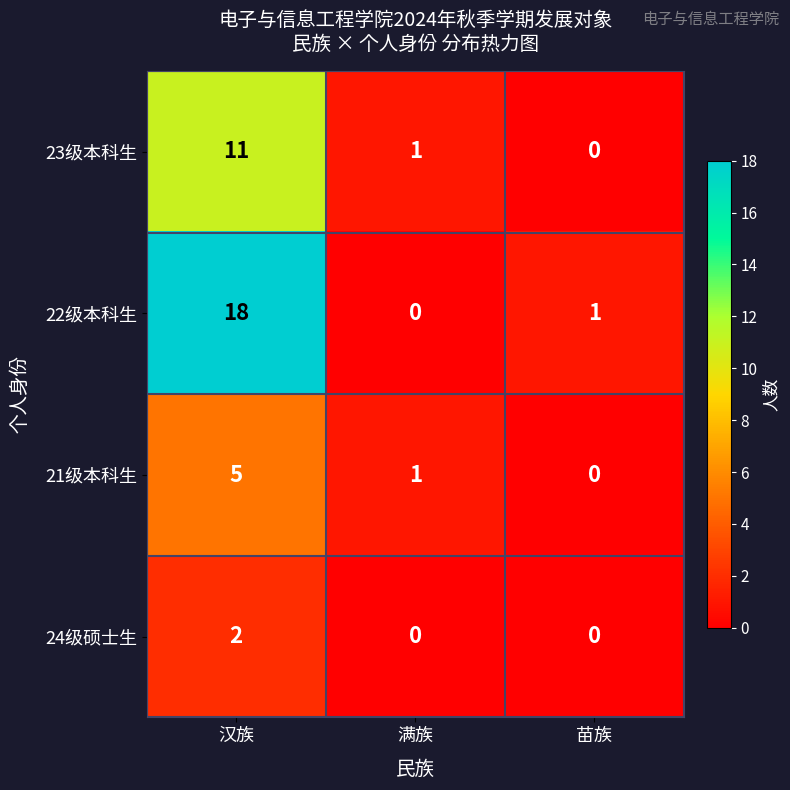

At which label does 21级本科生 reach its peak?

汉族